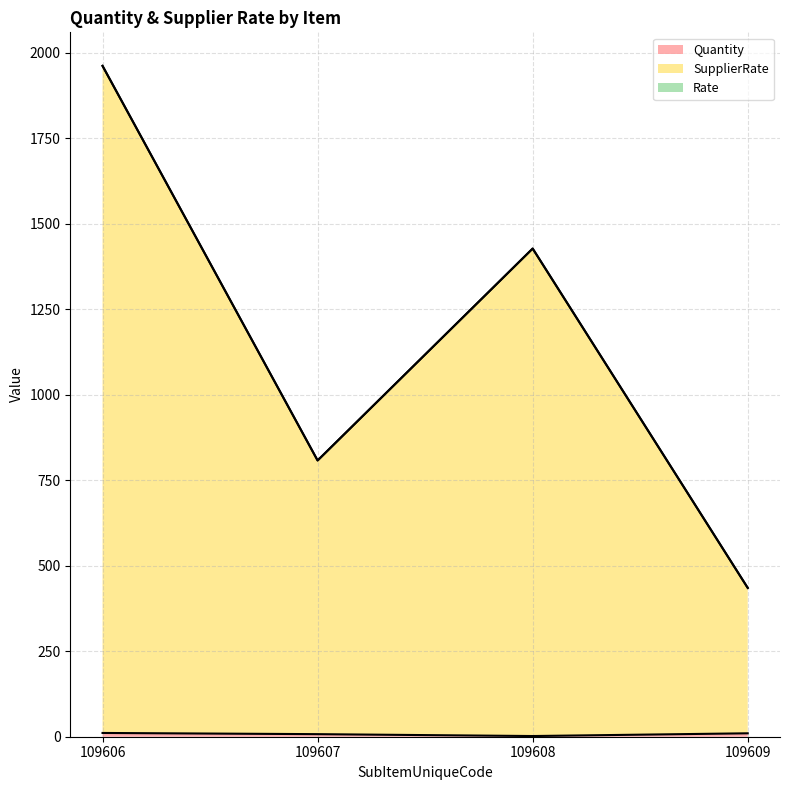

At which label does SupplierRate reach its peak?

109606